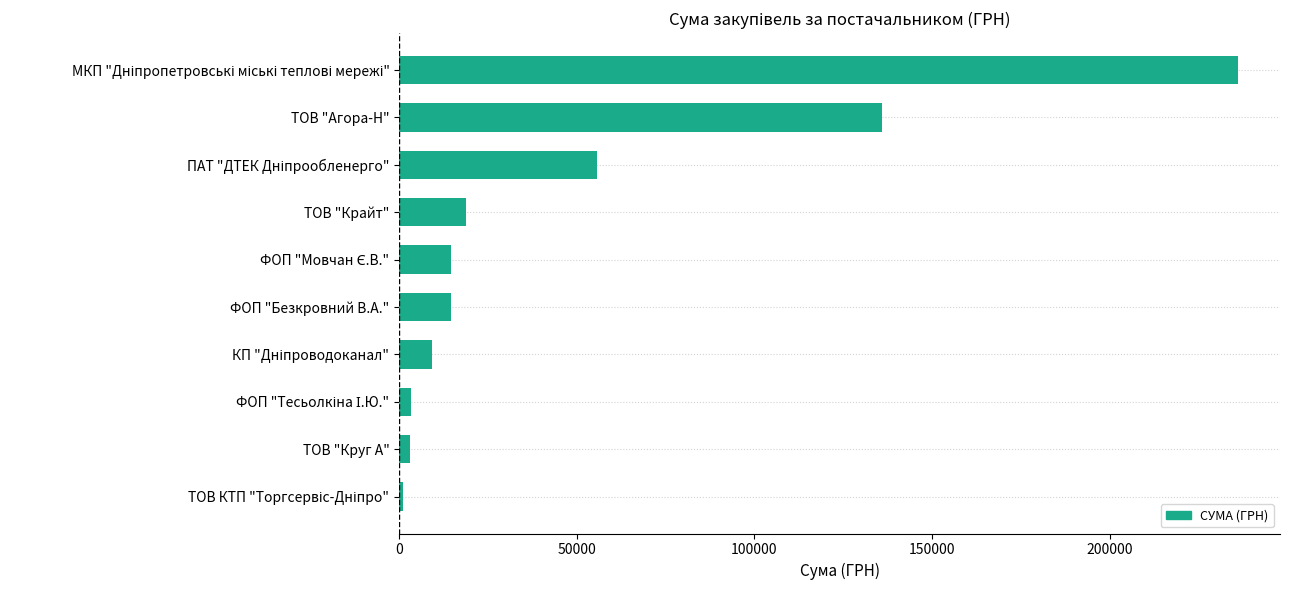

What is the greatest value displayed?

236182.0